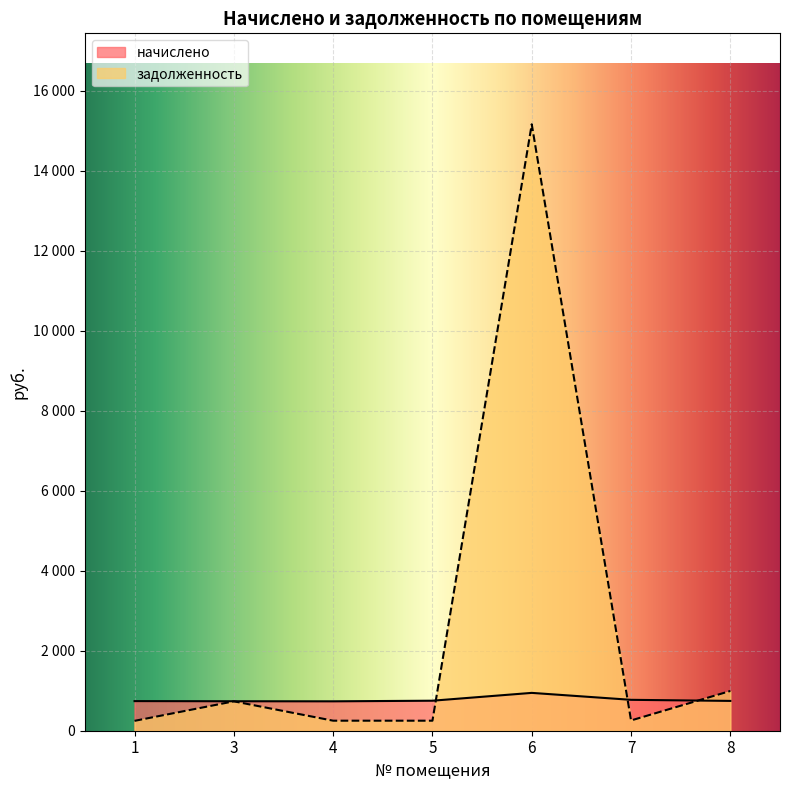

Between which two adjacent categories do начислено and задолженность first intersect?

5 and 6